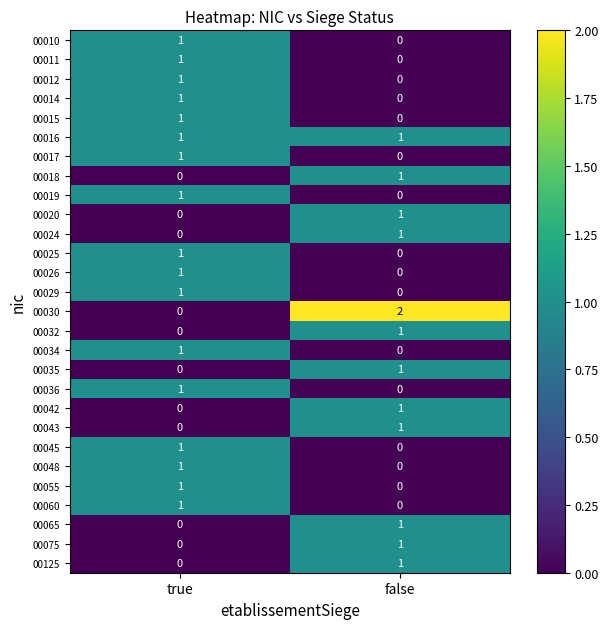

How many positive values does the 00014 series have?

1